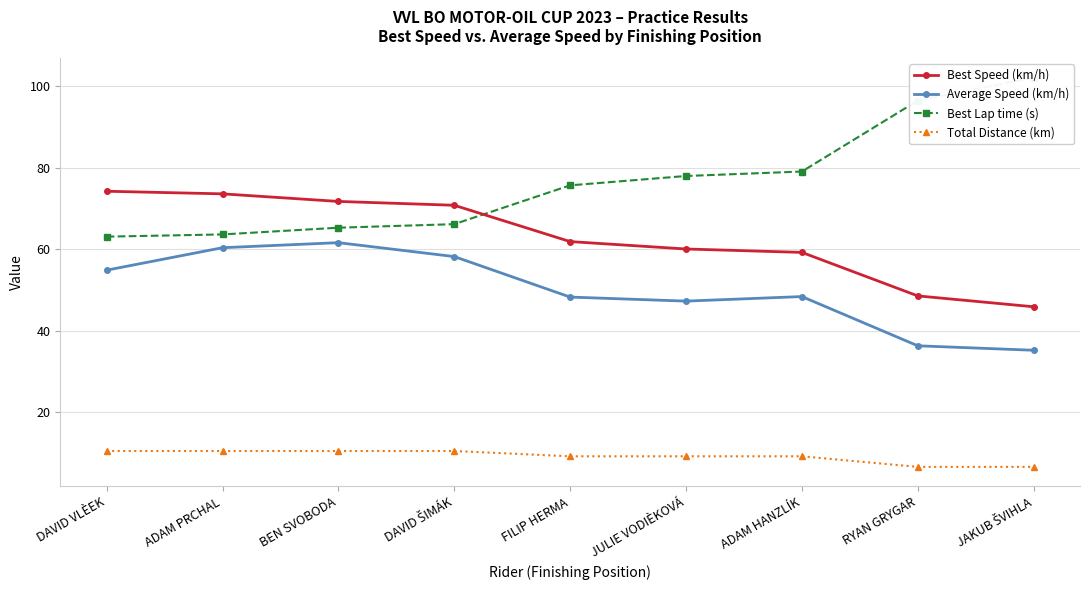

Which series has the largest range (max minus min)?

Best Lap time (s)